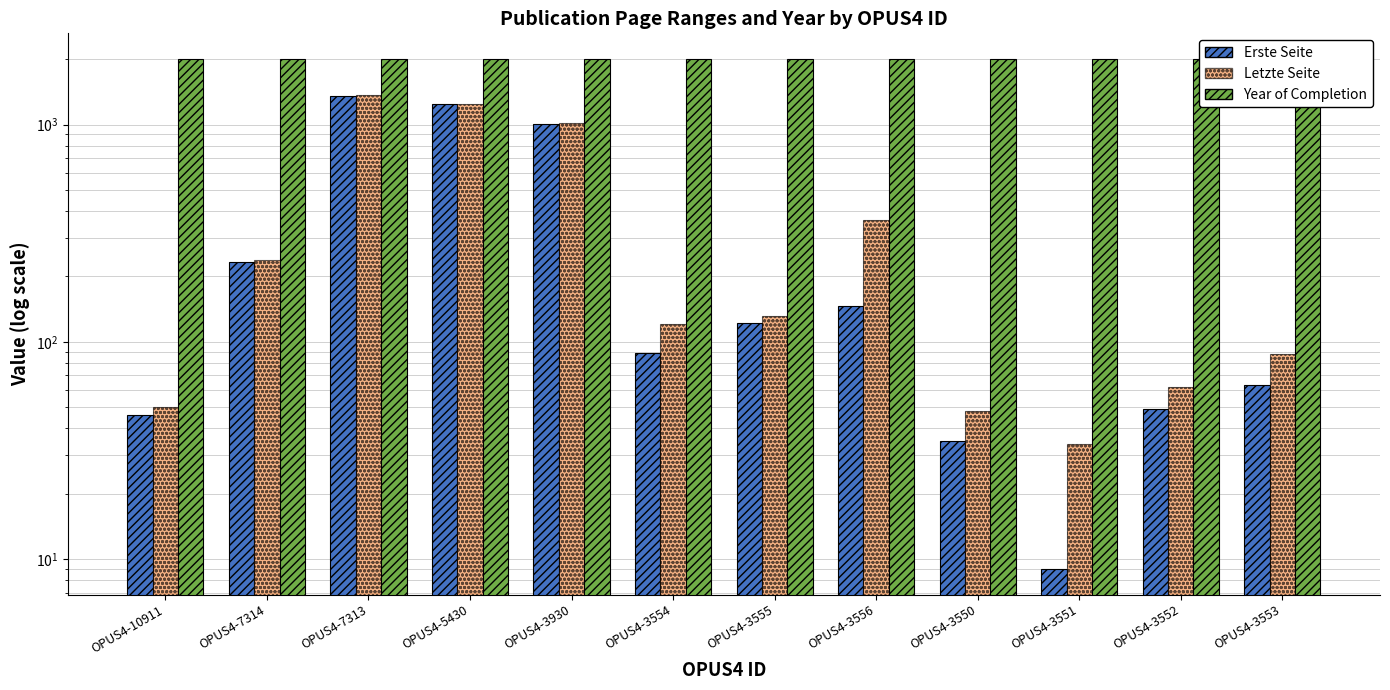

What position from the right is OPUS4-3552?

2